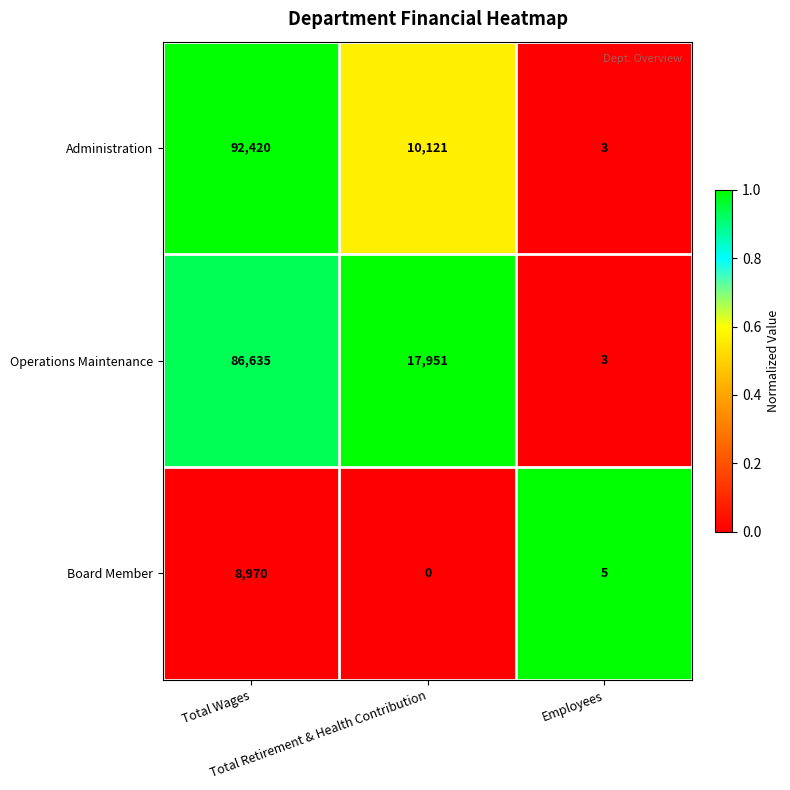

What is the spread (max minus min) of values at Employees?

2